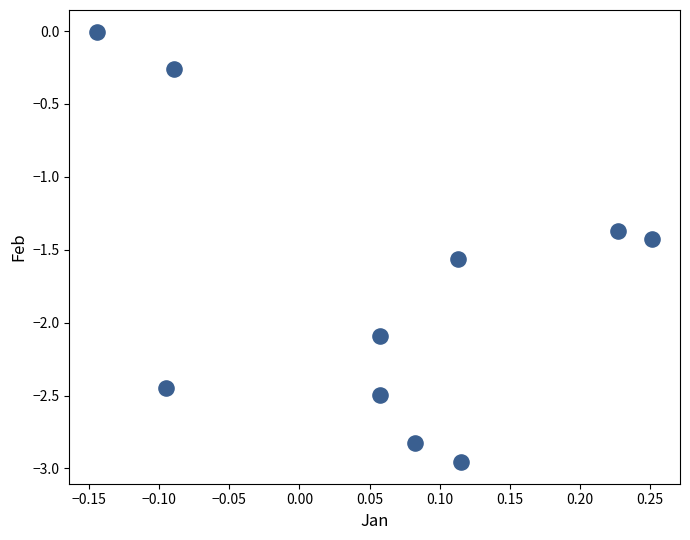

What Y value in the scatter plot is closest to -1?

-1.4